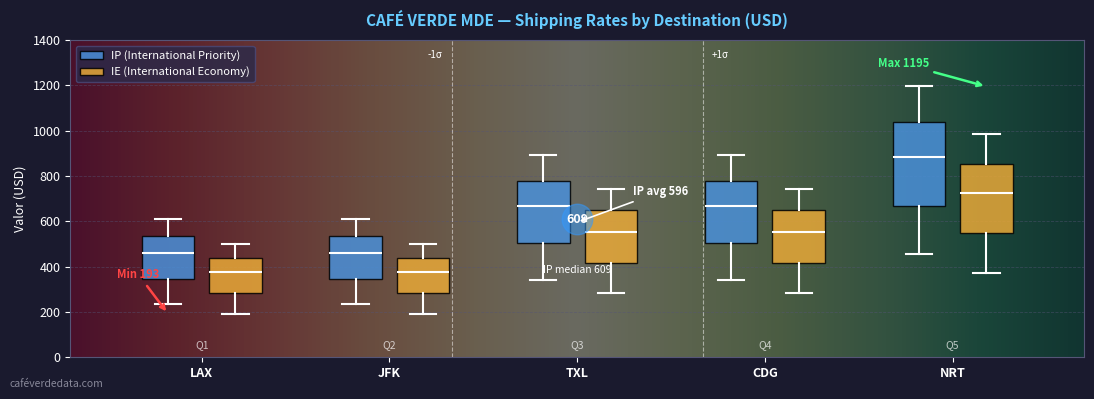

Comparing the boxes themselves (not the whiskers), which one is the tallest?

NRT (IP (International Priority))